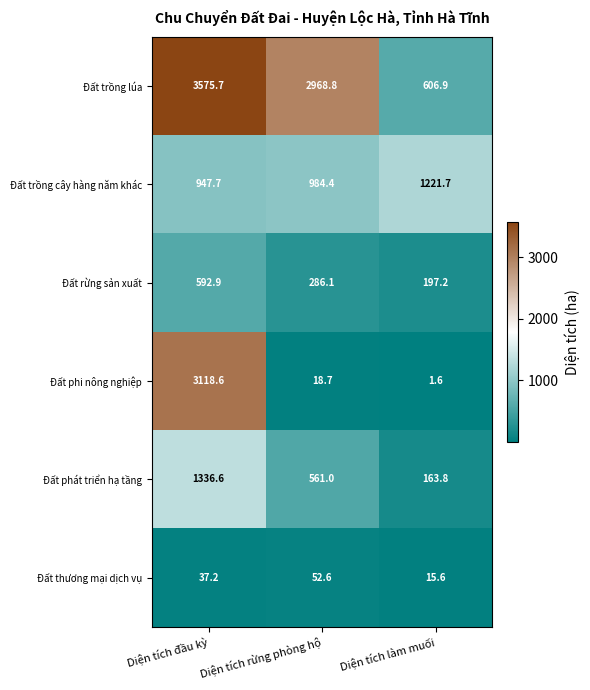

Reading left to right, transcribe all the data shown in this chart.

Đất trồng lúa: 3575.7	2968.8	606.9
Đất trồng cây hàng năm khác: 947.7	984.4	1221.7
Đất rừng sản xuất: 592.9	286.1	197.2
Đất phi nông nghiệp: 3118.6	18.7	1.6
Đất phát triển hạ tầng: 1336.6	561.0	163.8
Đất thương mại dịch vụ: 37.2	52.6	15.6